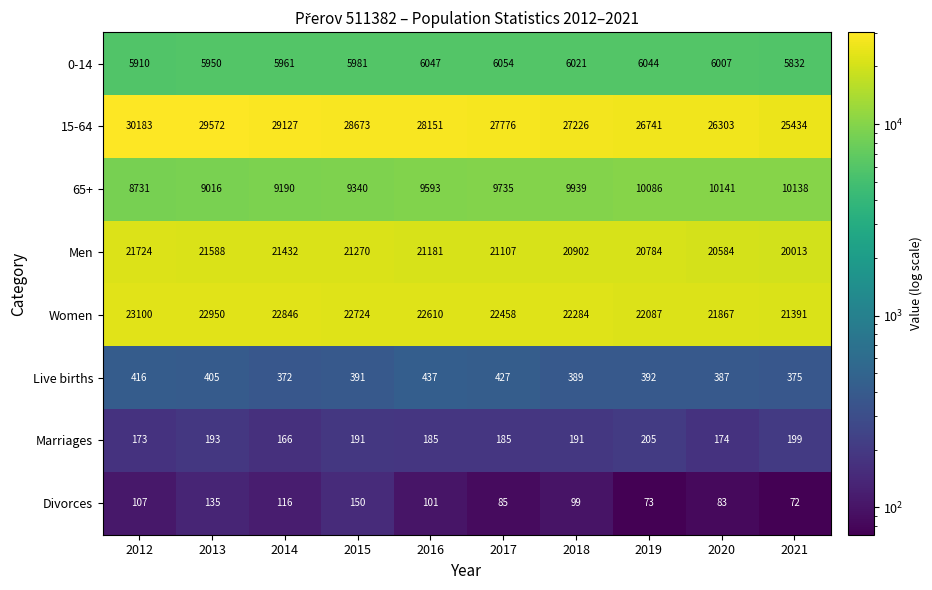

Which label corresponds to the largest value in the chart?

2012